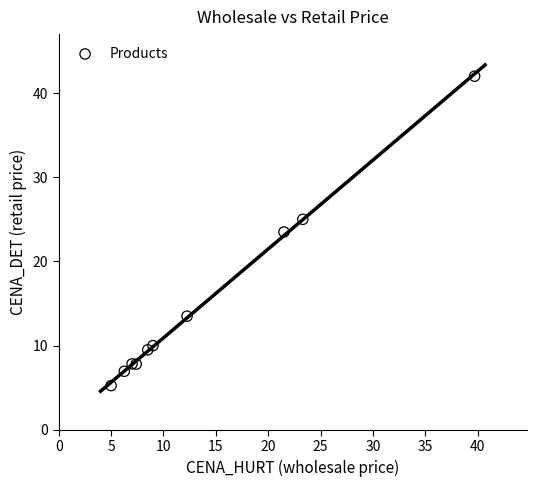

What Y value in the scatter plot is closest to 23?

23.5